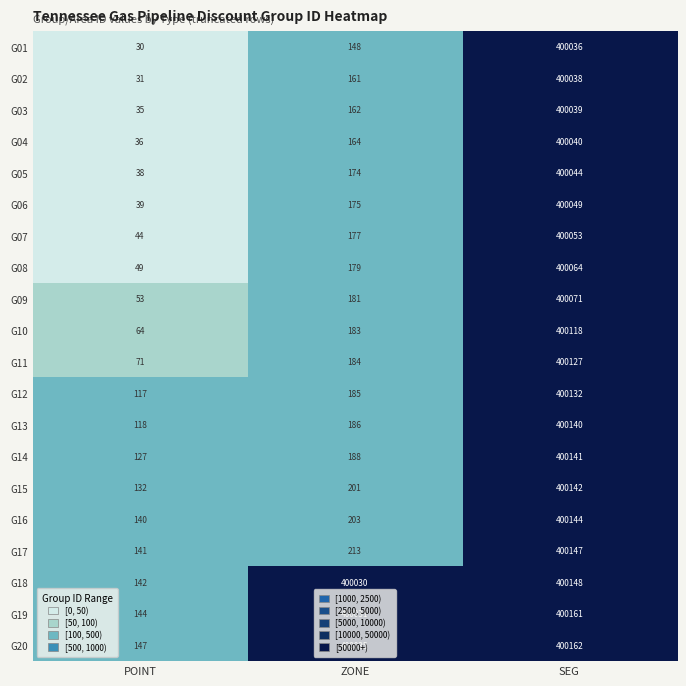

Count the number of data series in this chart.

20